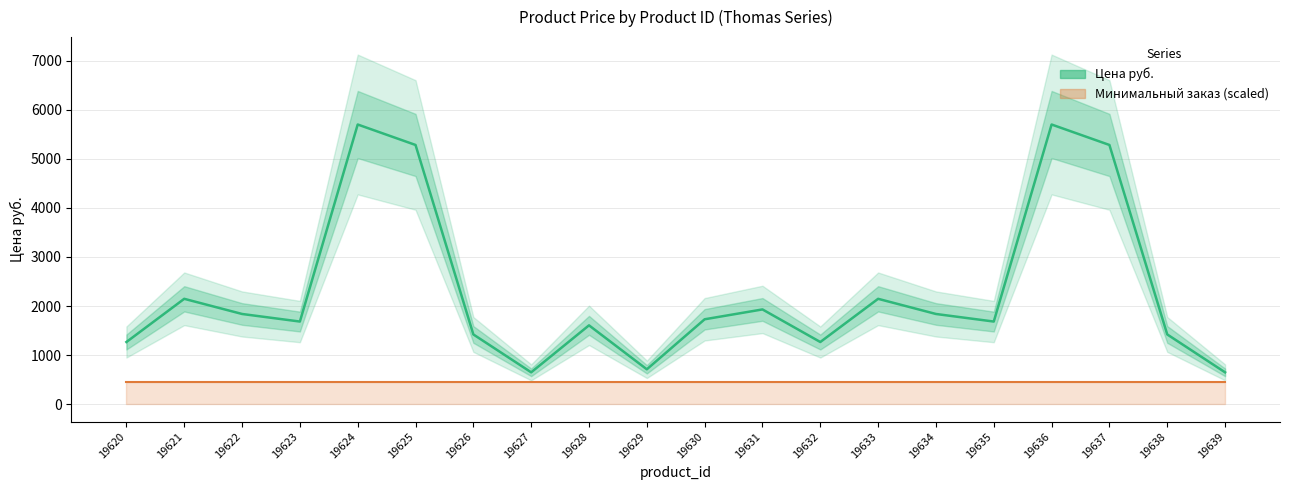

What is the maximum value shown in the chart?

5701.0